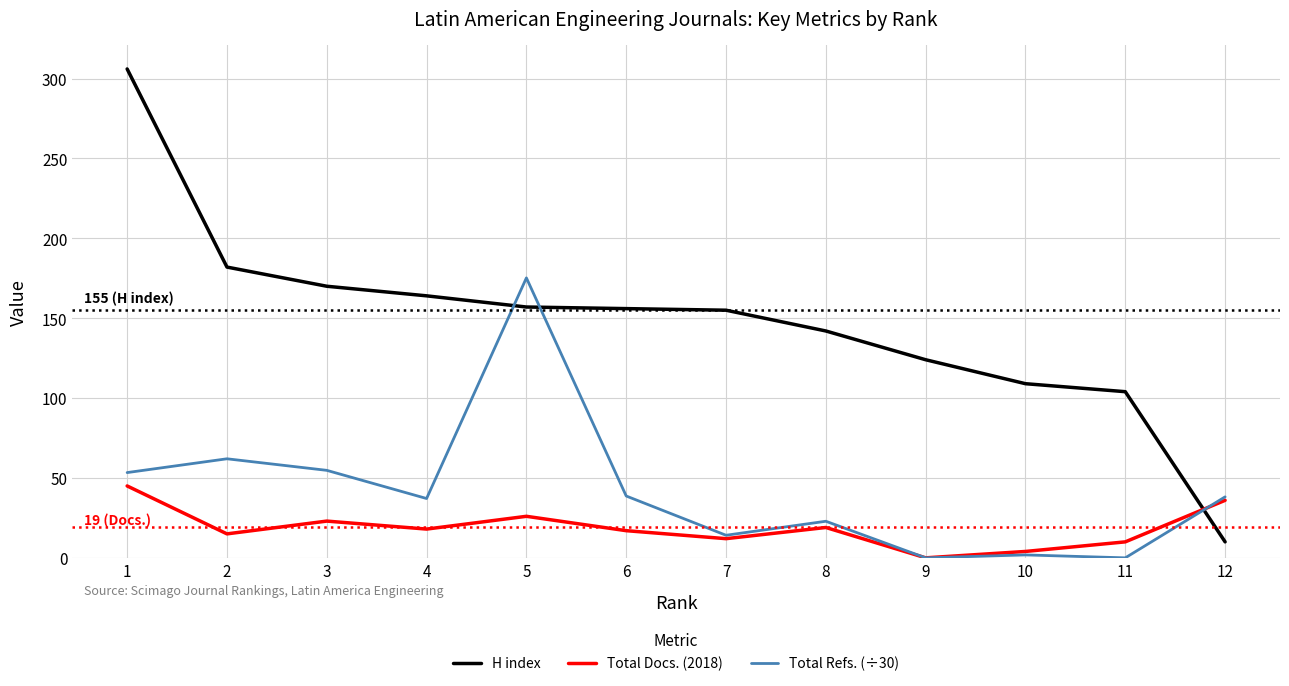

What is the difference between the highest and lowest values at 10?

107.2